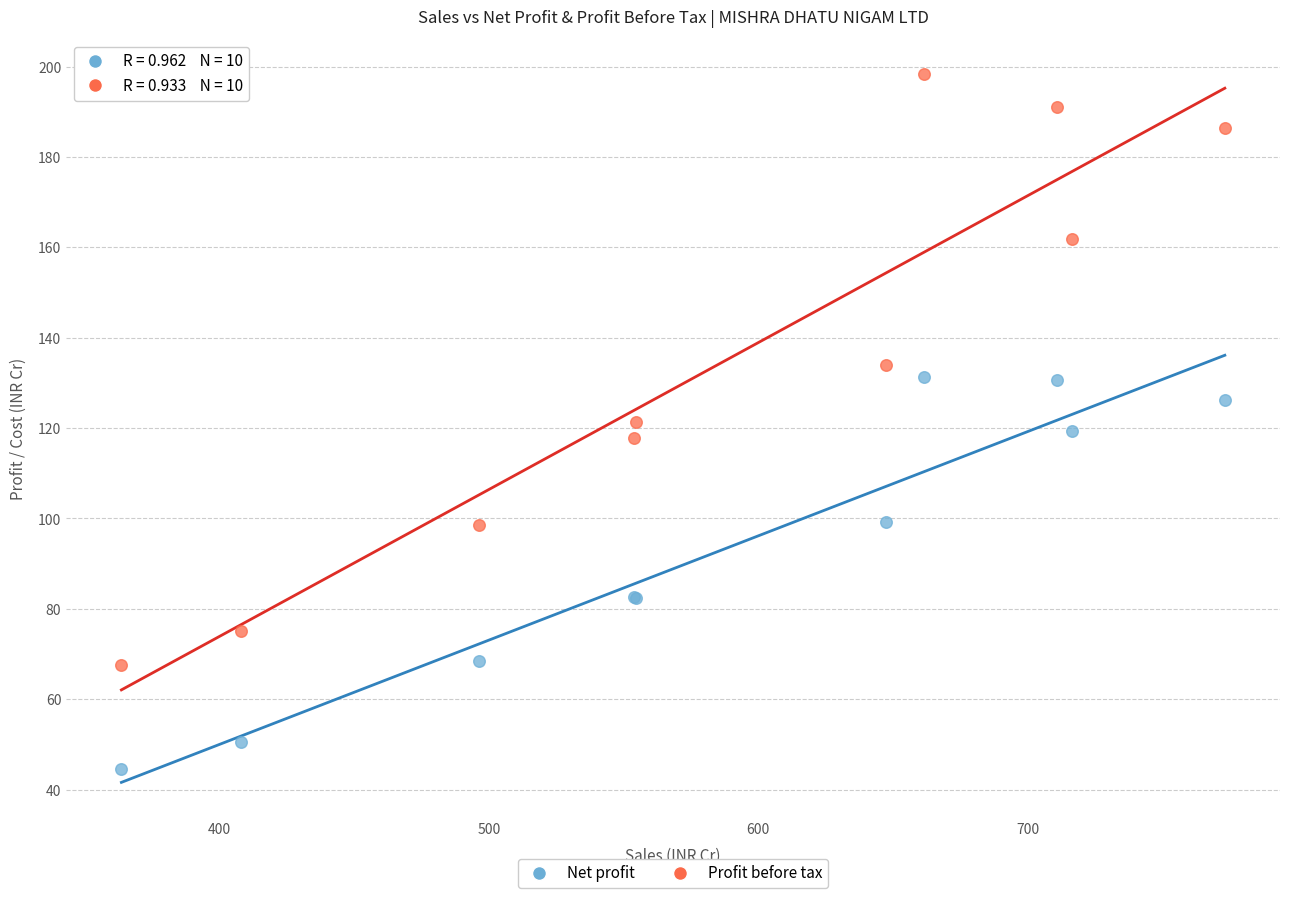

What are all the series names shown in the legend?

Net profit, Profit before tax